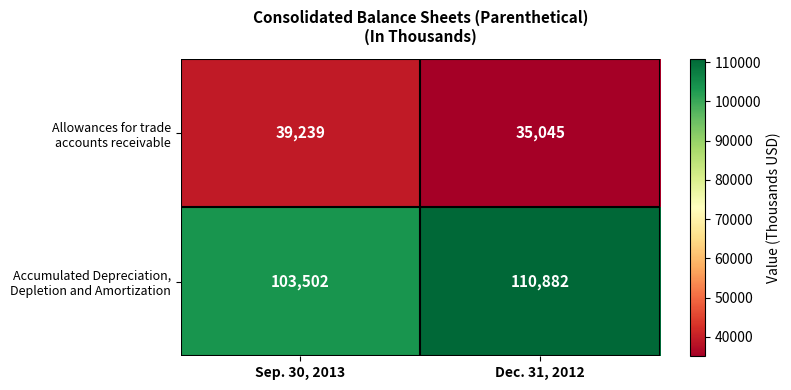

How many series are shown in this chart?

2